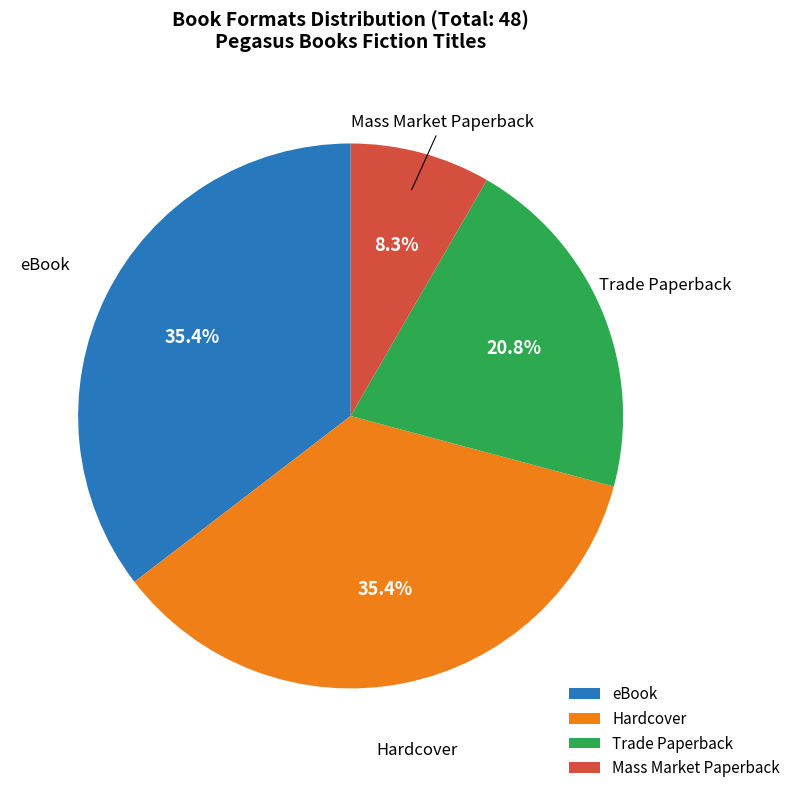

Does Hardcover account for over 50% of the chart?

No